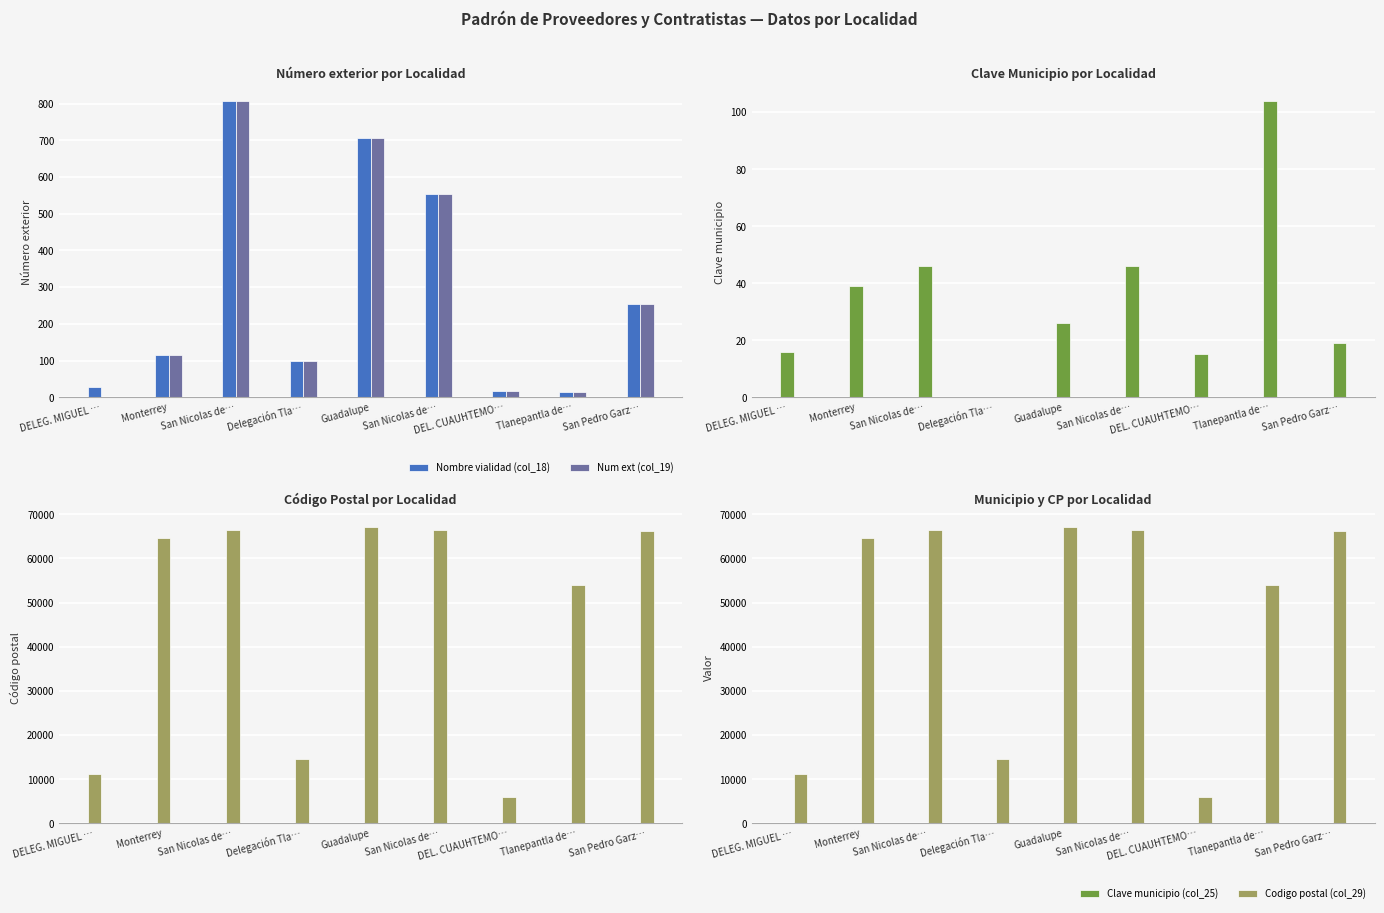

What is the sum of all Nombre vialidad (col_18) values?

2599